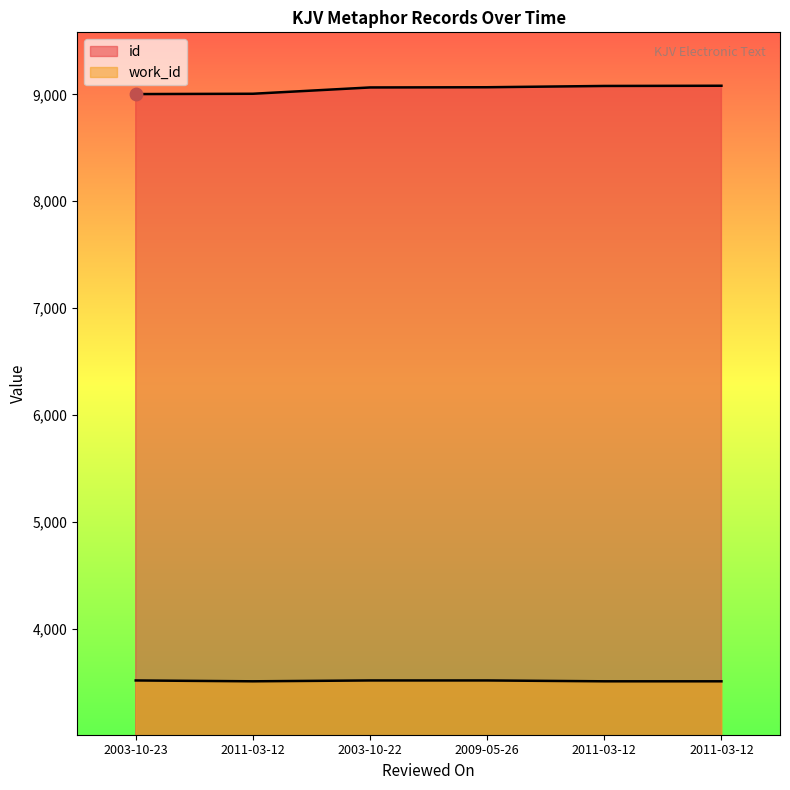

At which category is the sum across all series the highest?

2011-03-12